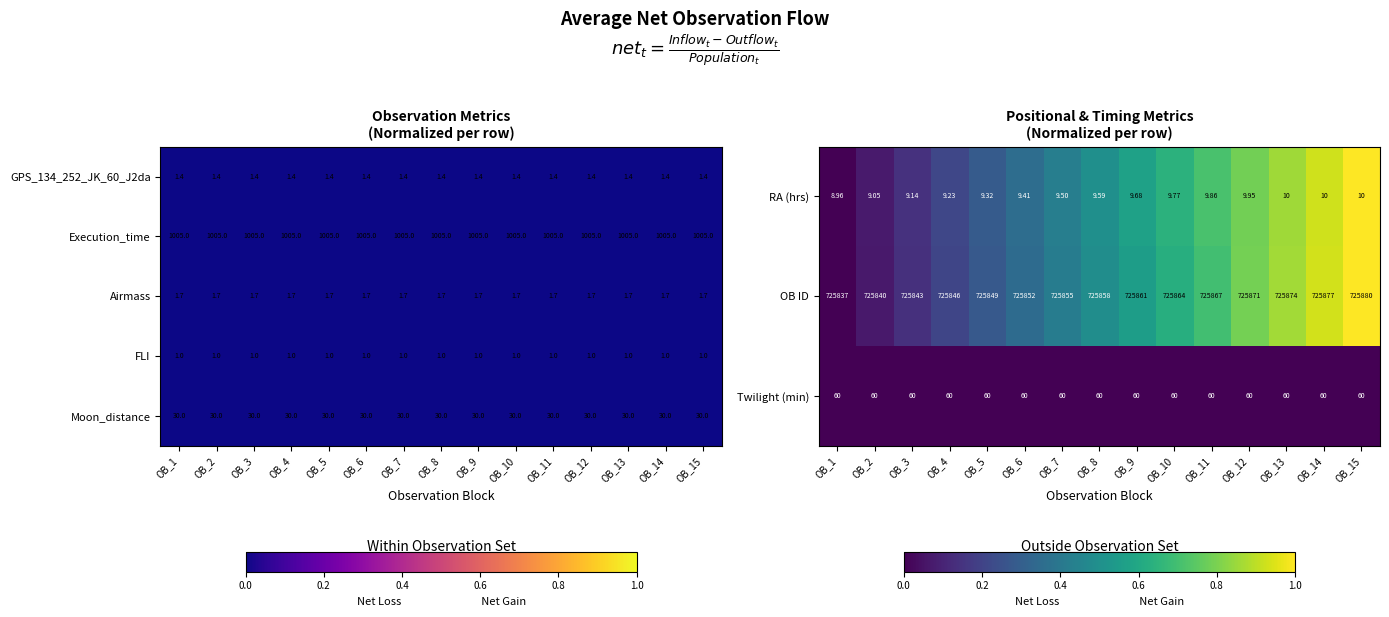

What is the sum of the Execution_time values at OB_11 and OB_9?

2010.0